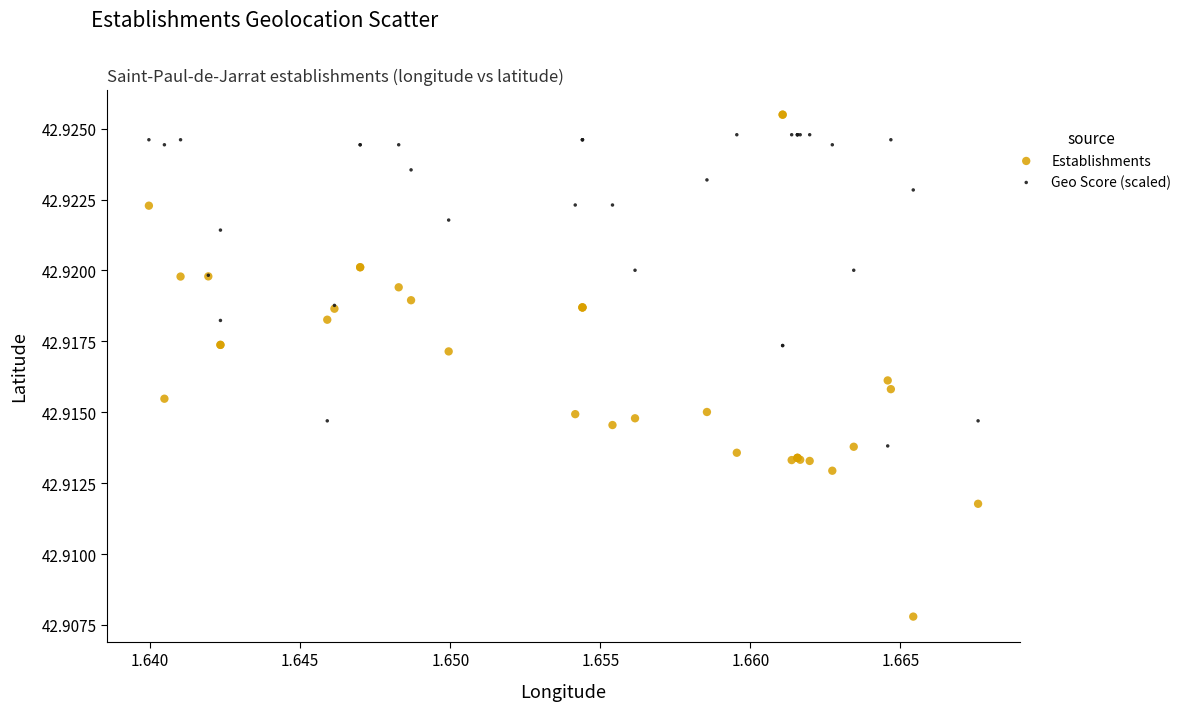

Which series contains the lowest Y value?

Establishments